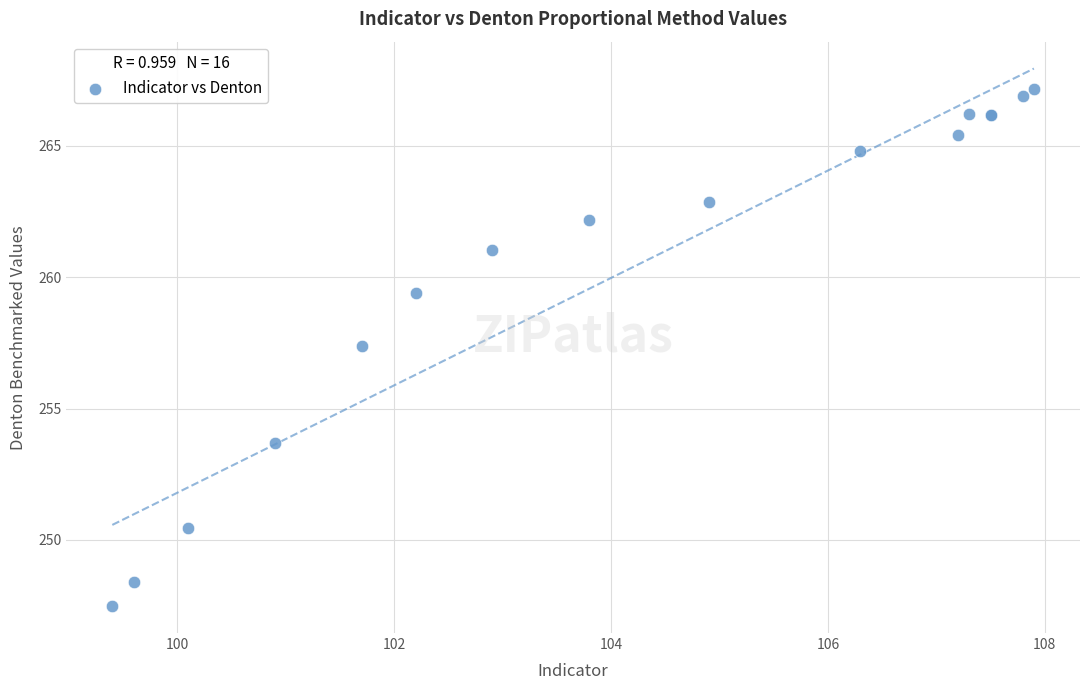

What Y value in the scatter plot is closest to 257?

257.4